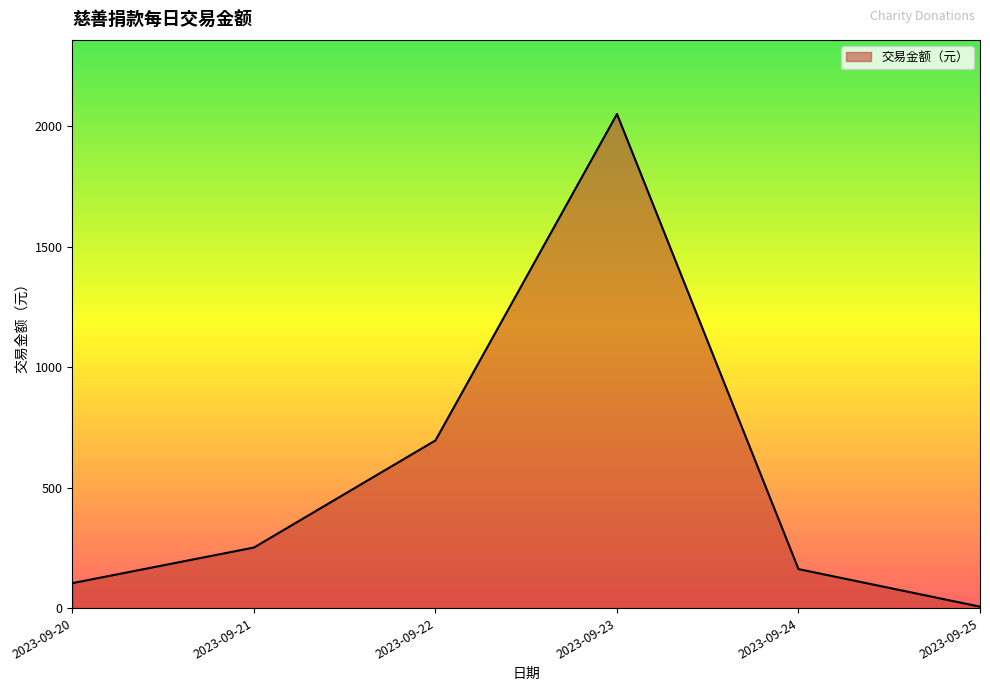

True or false: the data shows 0.5 at 2023-09-23.

False